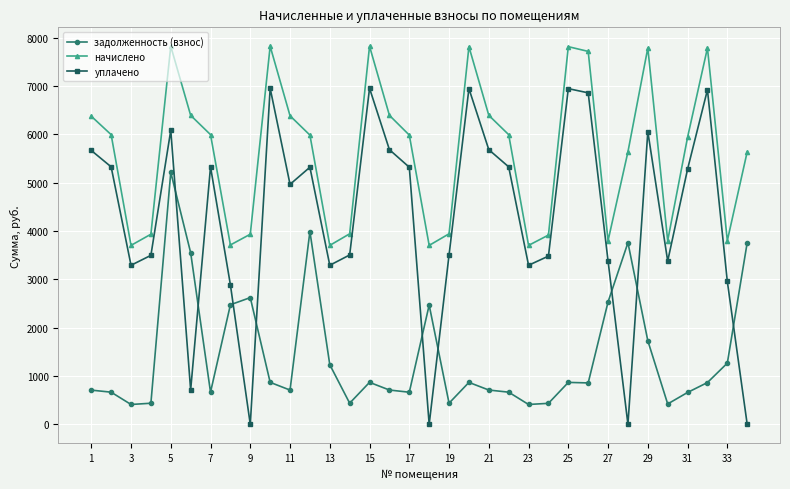

Rank the series by their maximum value, from lowest to highest.

задолженность (взнос), уплачено, начислено